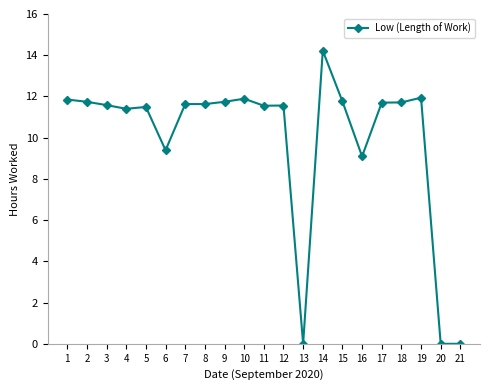

At which category does the chart reach its peak across all series?

14